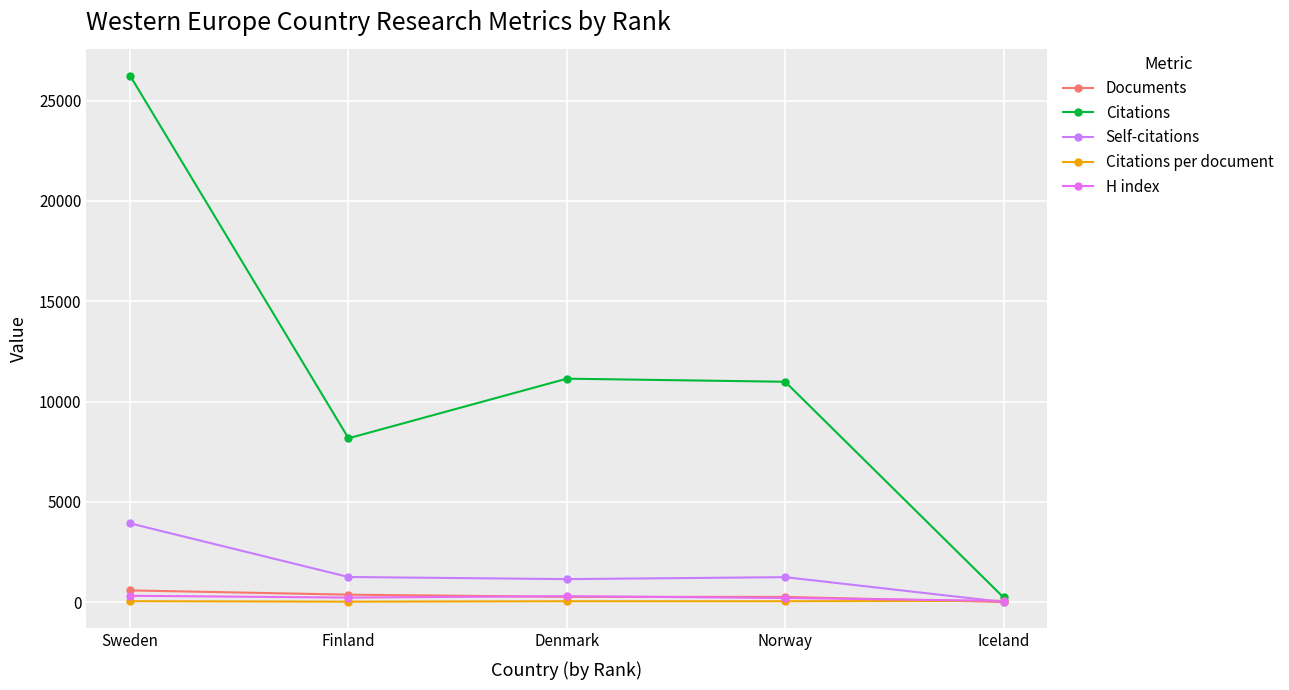

Reading left to right, extract all data points from this chart.

Documents: 584.0	371.0	262.0	259.0	4.0
Citations: 26238.0	8167.0	11138.0	10984.0	235.0
Self-citations: 3925.0	1252.0	1146.0	1244.0	6.0
Citations per document: 44.9	22.0	42.5	42.4	58.8
H index: 316.0	225.0	295.0	204.0	60.0